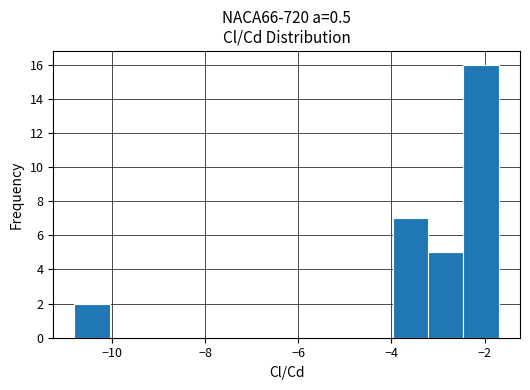

Read against the x-axis, roughly where is the centre of the tallest bar?

-2.0